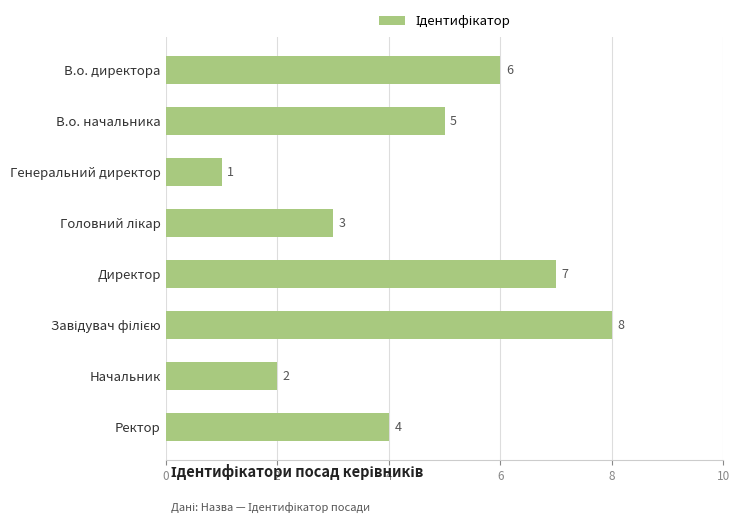

Are the bars grouped side by side (vs. stacked)?

No